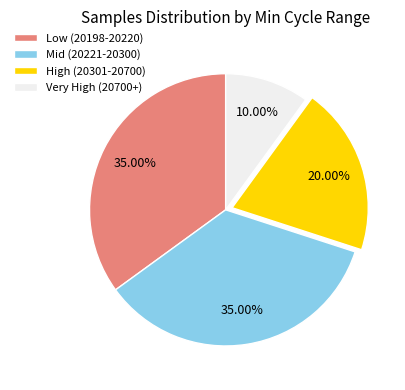

Does any single category account for the majority?

No